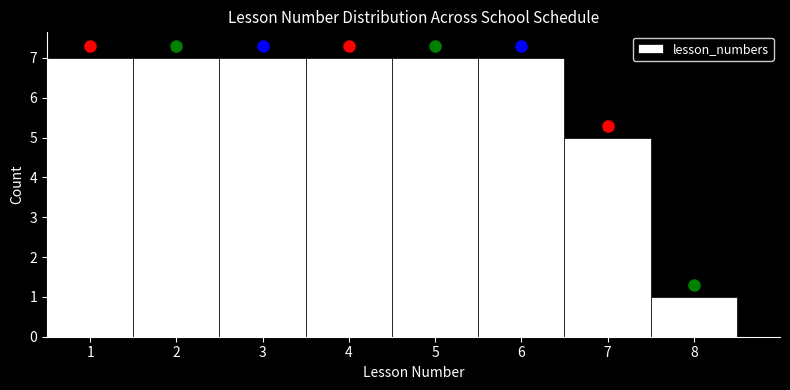

Reading left to right, list every bar in this chart as the range it spans on the x-axis followed by its height. The values are not printed on the chart, so give them approximately, as read against the axis.

0.5 to 1.5: 7
1.5 to 2.5: 7
2.5 to 3.5: 7
3.5 to 4.5: 7
4.5 to 5.5: 7
5.5 to 6.5: 7
6.5 to 7.5: 5
7.5 to 8.5: 1